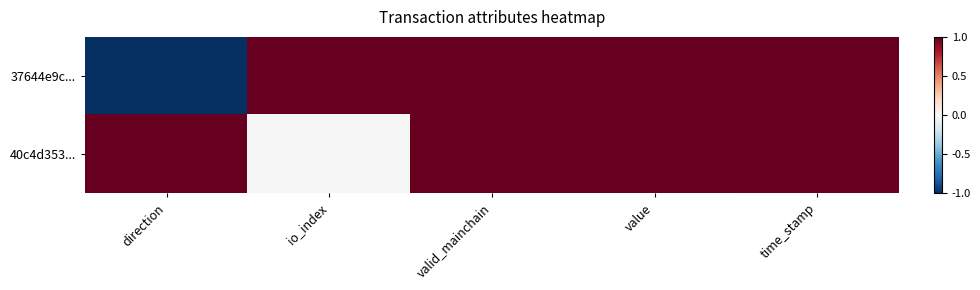

Which has a higher value, io_index or value?

io_index